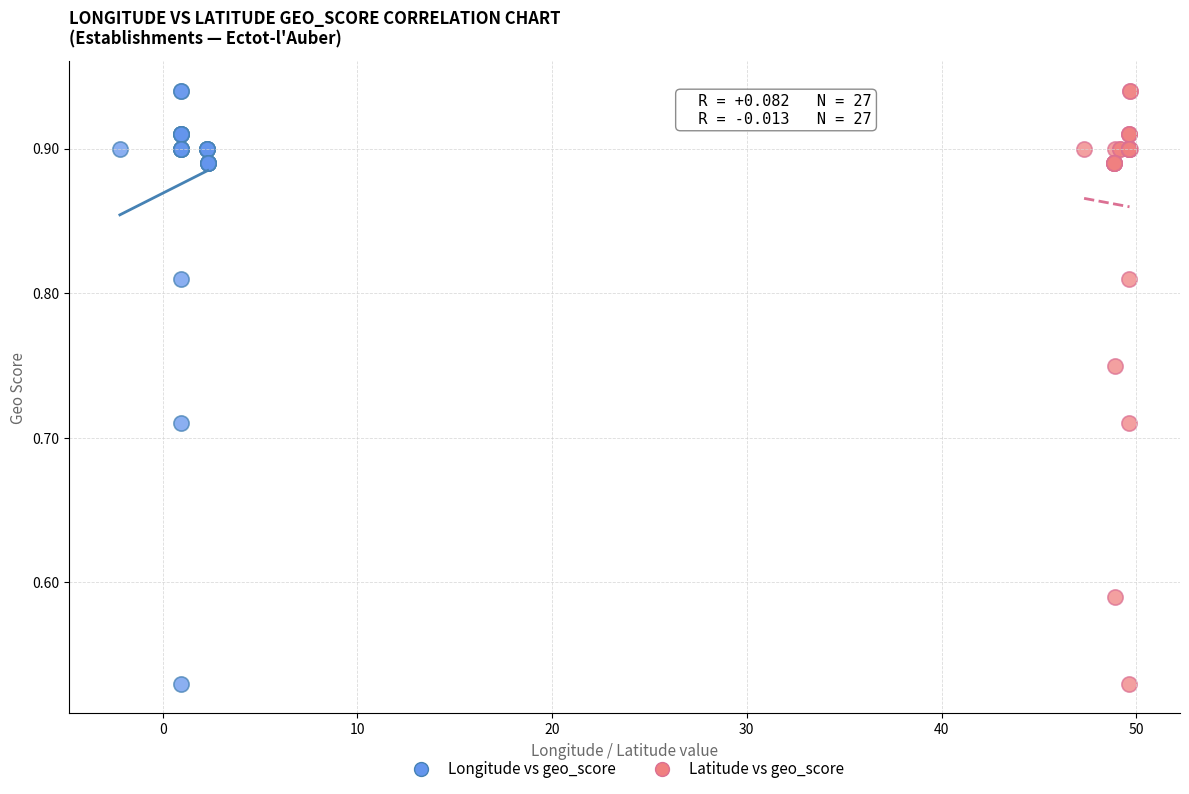

What are all the series names shown in the legend?

Longitude vs geo_score, Latitude vs geo_score